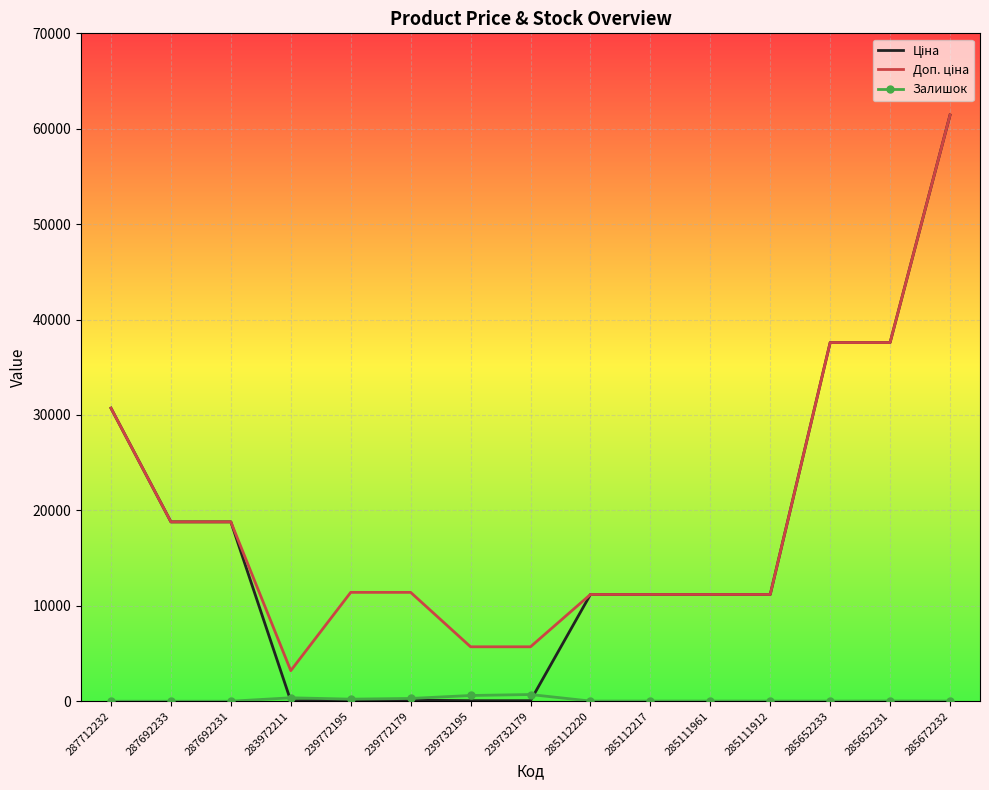

What is the difference between the highest and lowest values at 287692233?

18796.8